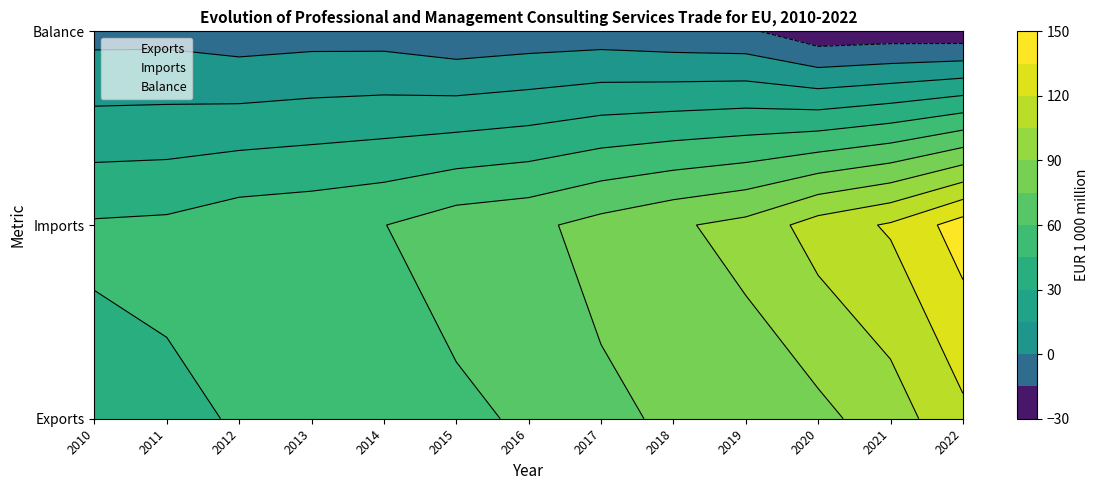

Which series has the widest spread of values?

Exports